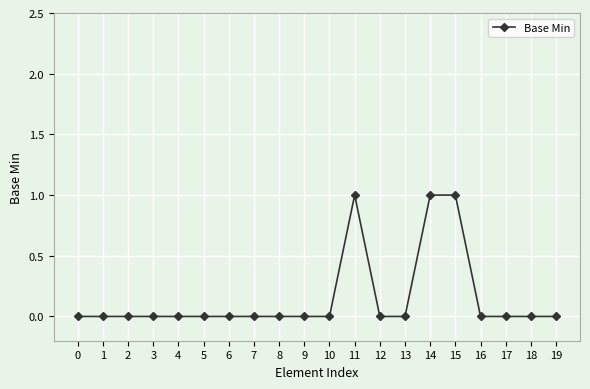

What is the difference between the second highest and second lowest values?

1